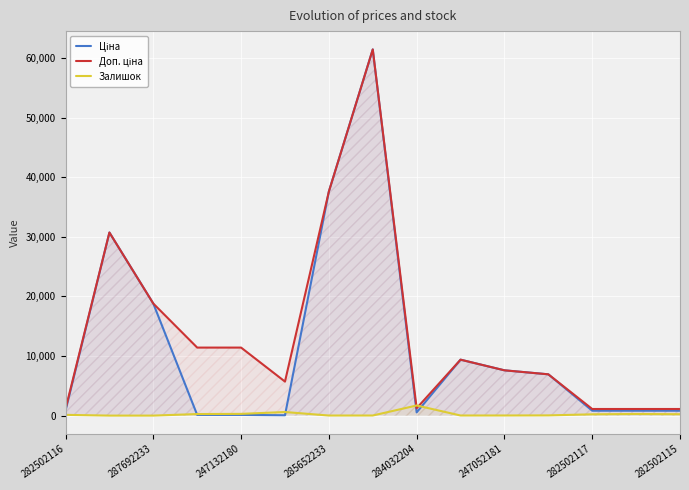

What is the difference between the highest and lowest values at 287692233?

18796.8